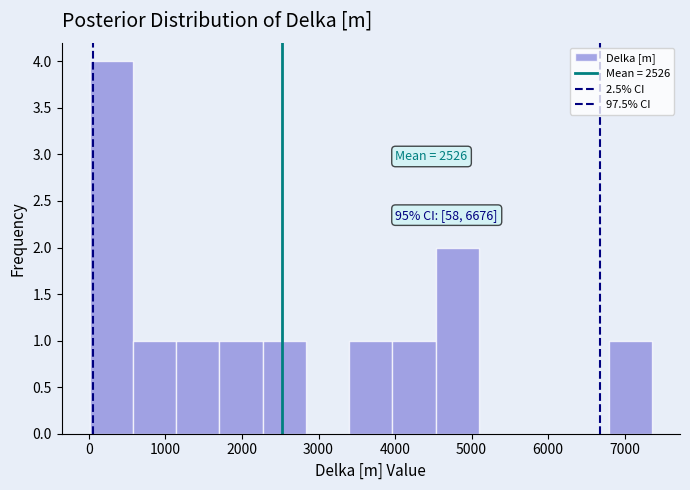

Over which range of the x-axis is the bar tallest?

0 to 600